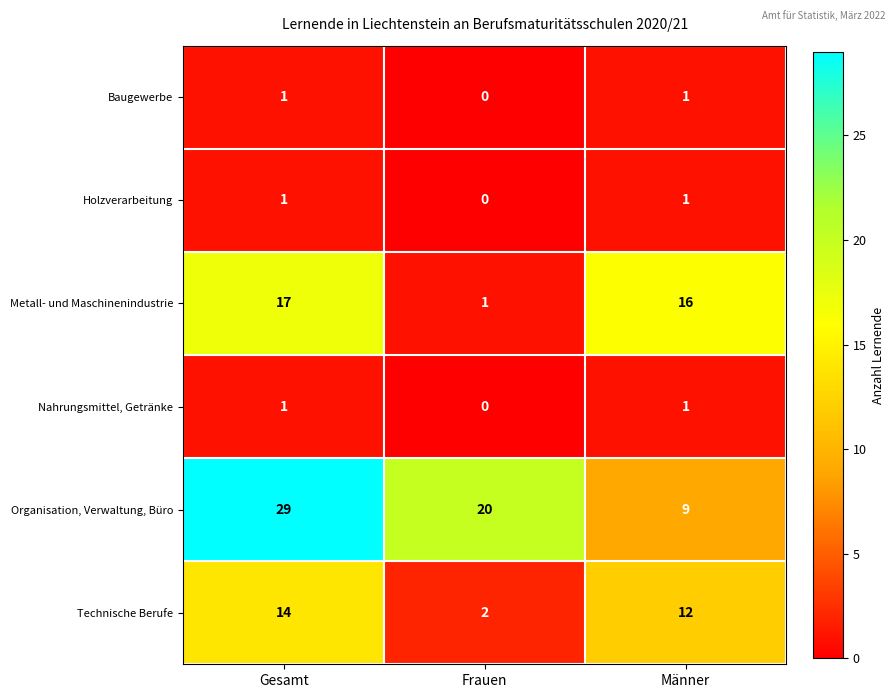

Is it true that Technische Berufe equals 12 at Männer?

True